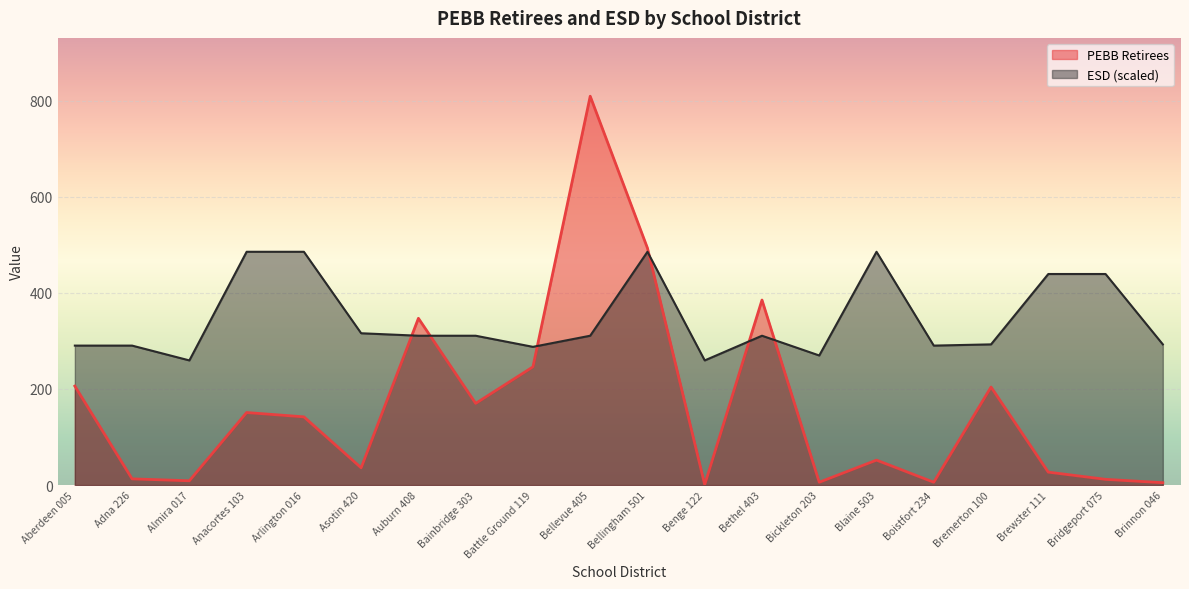

How many intersections are there between ESD and PEBB Retirees?

6